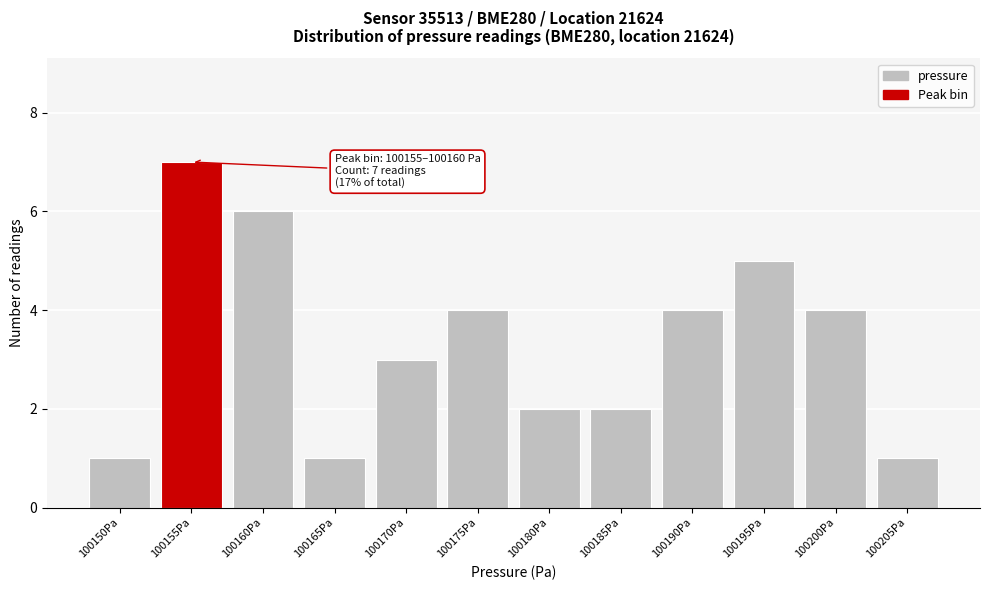

Reading left to right, list all the values displayed in this chart.

100150Pa=1	100155Pa=7	100160Pa=6	100165Pa=1	100170Pa=3	100175Pa=4	100180Pa=2	100185Pa=2	100190Pa=4	100195Pa=5	100200Pa=4	100205Pa=1